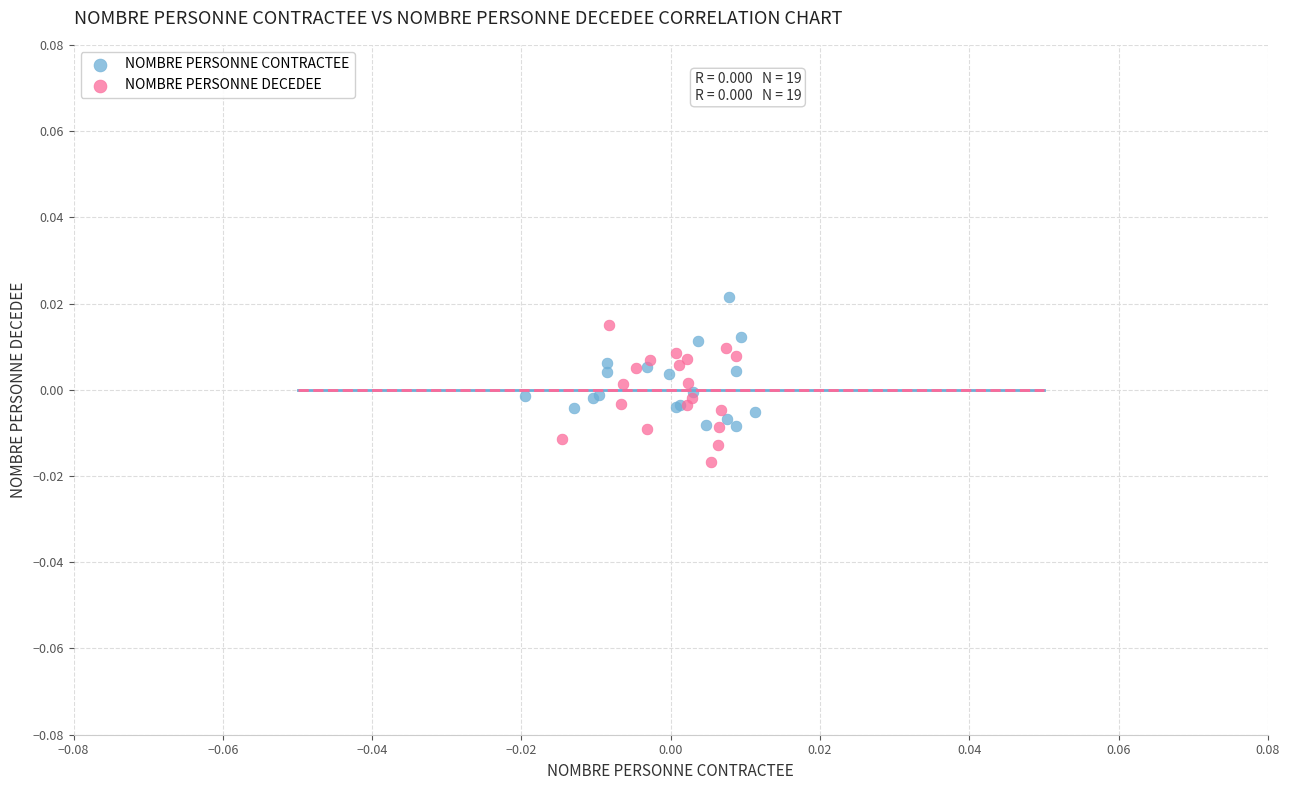

Which series contains the lowest Y value?

NOMBRE PERSONNE DECEDEE